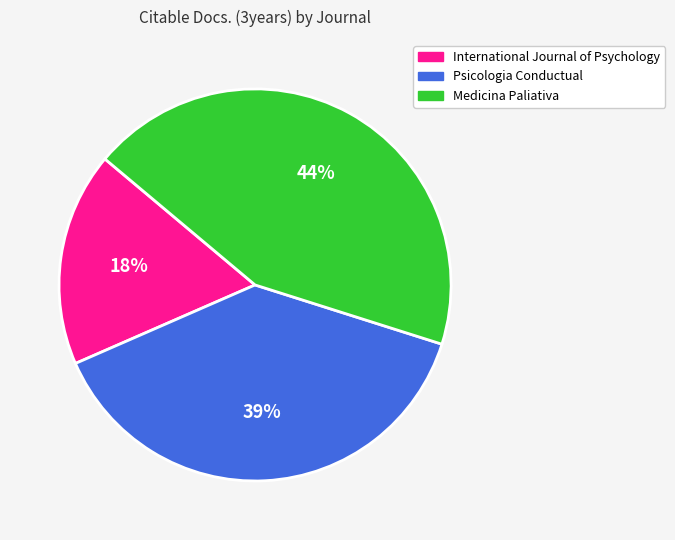

Is there any slice that represents more than half of the pie?

No